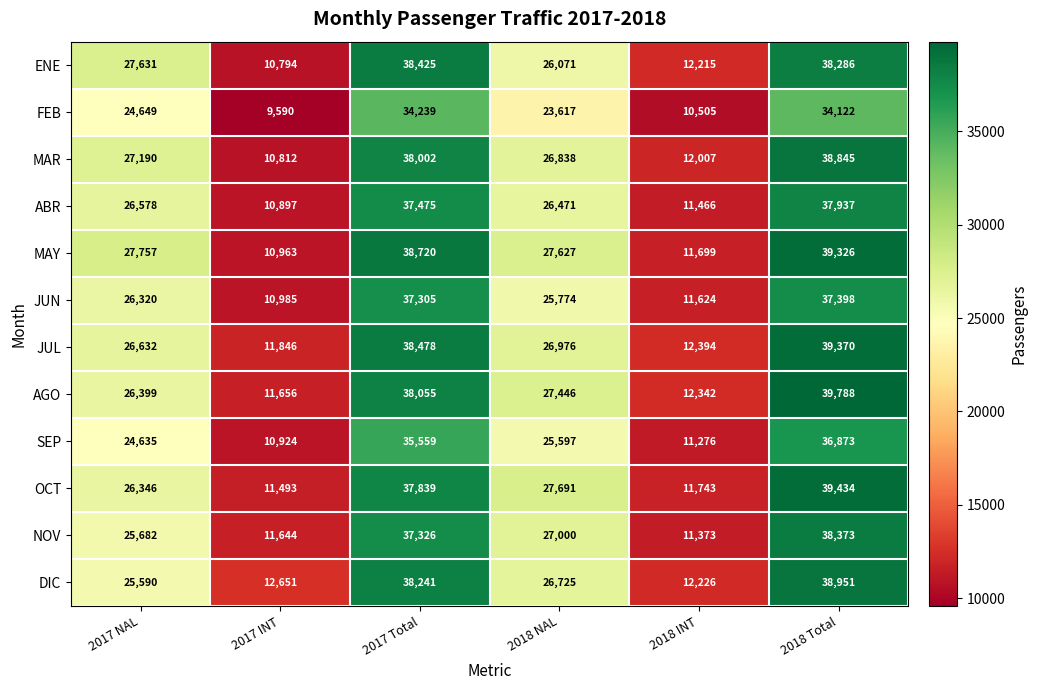

Which series changed the most between 2018 INT and 2018 Total?

OCT